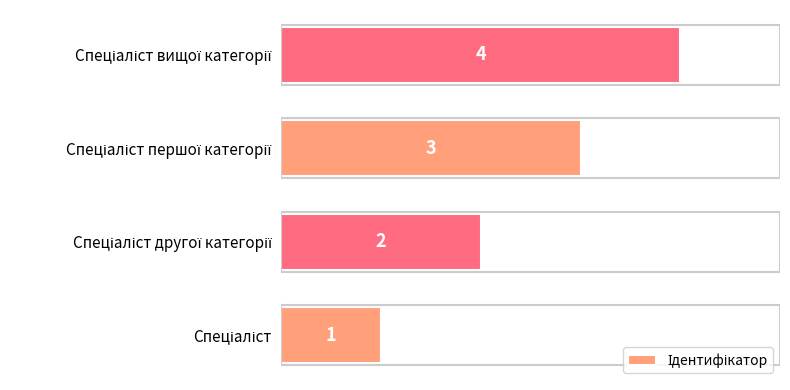

What is the sum of all values?

10